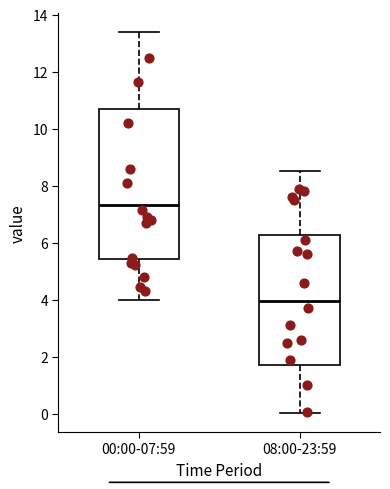

Which box is the tallest, from its lower edge to its upper edge?

00:00-07:59